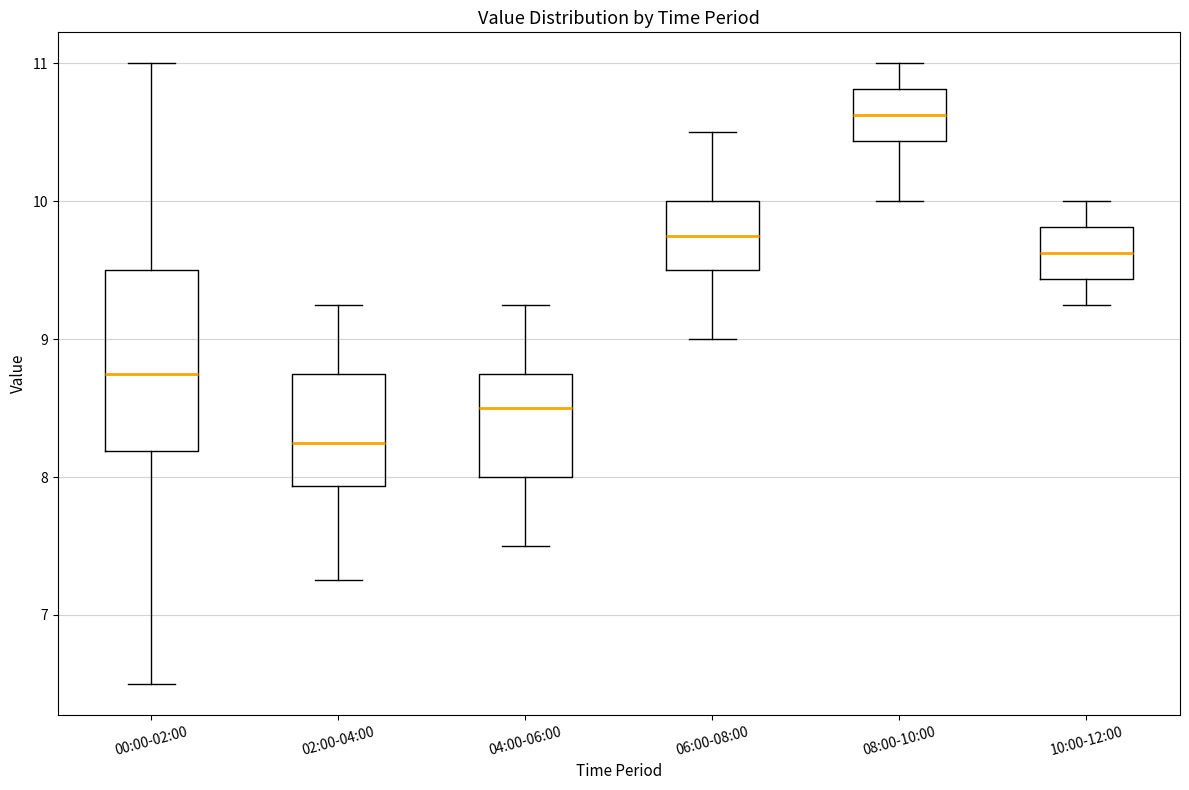

Which box is the tallest, from its lower edge to its upper edge?

00:00-02:00